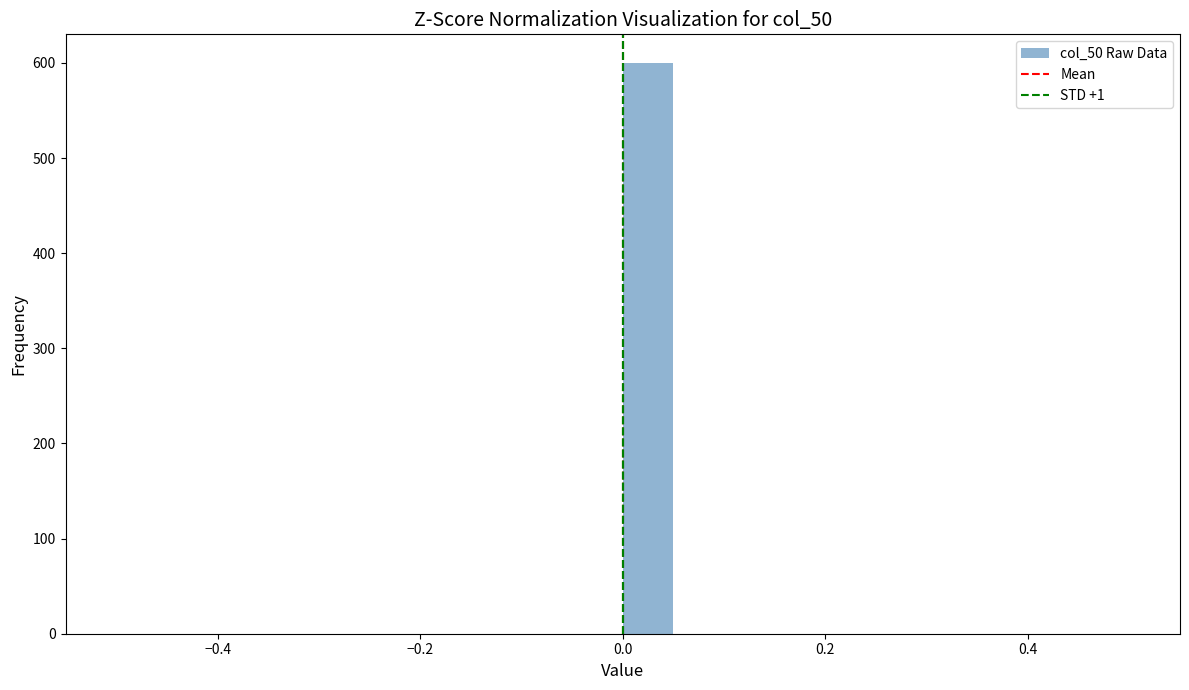

Around what value on the x-axis is the tallest bar? Give the approximate position of its centre, as read against the axis.

0.02